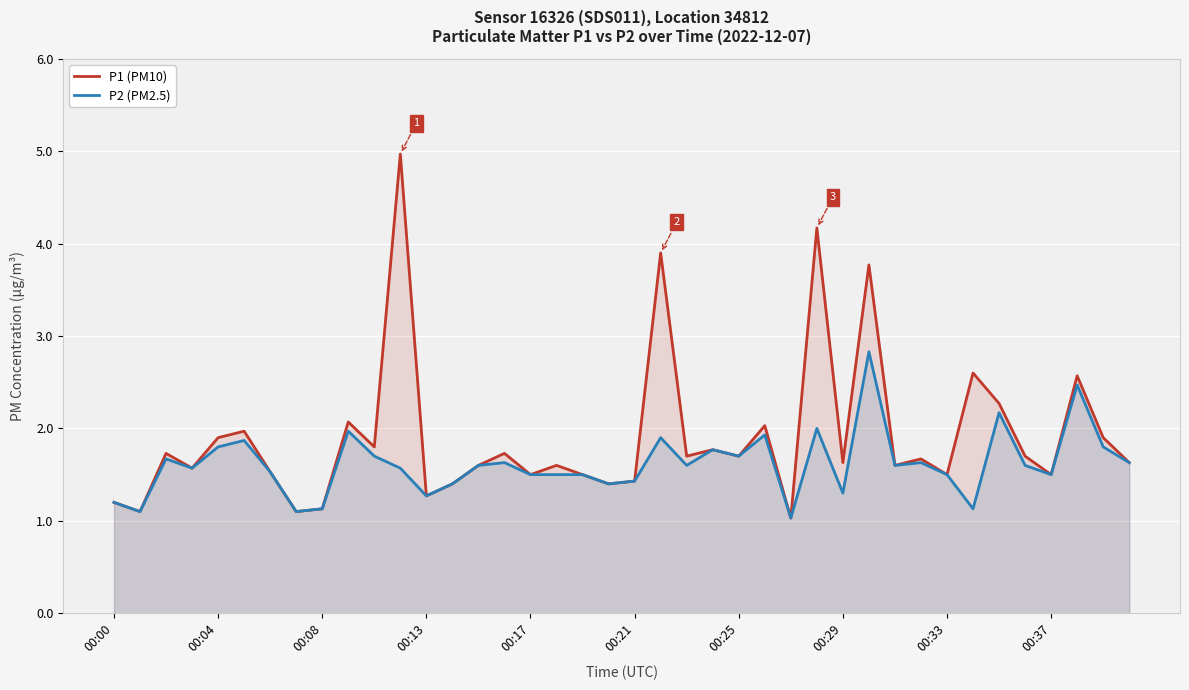

Which series has the largest total across all categories?

P1 (PM10)